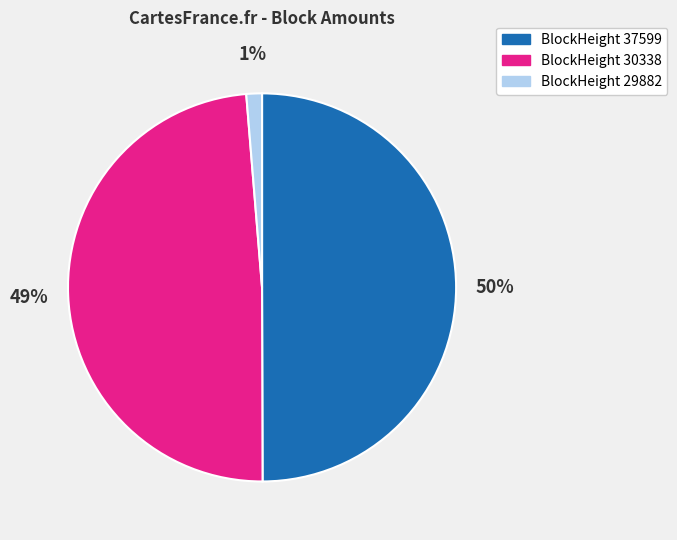

How many slices are in this pie chart?

3